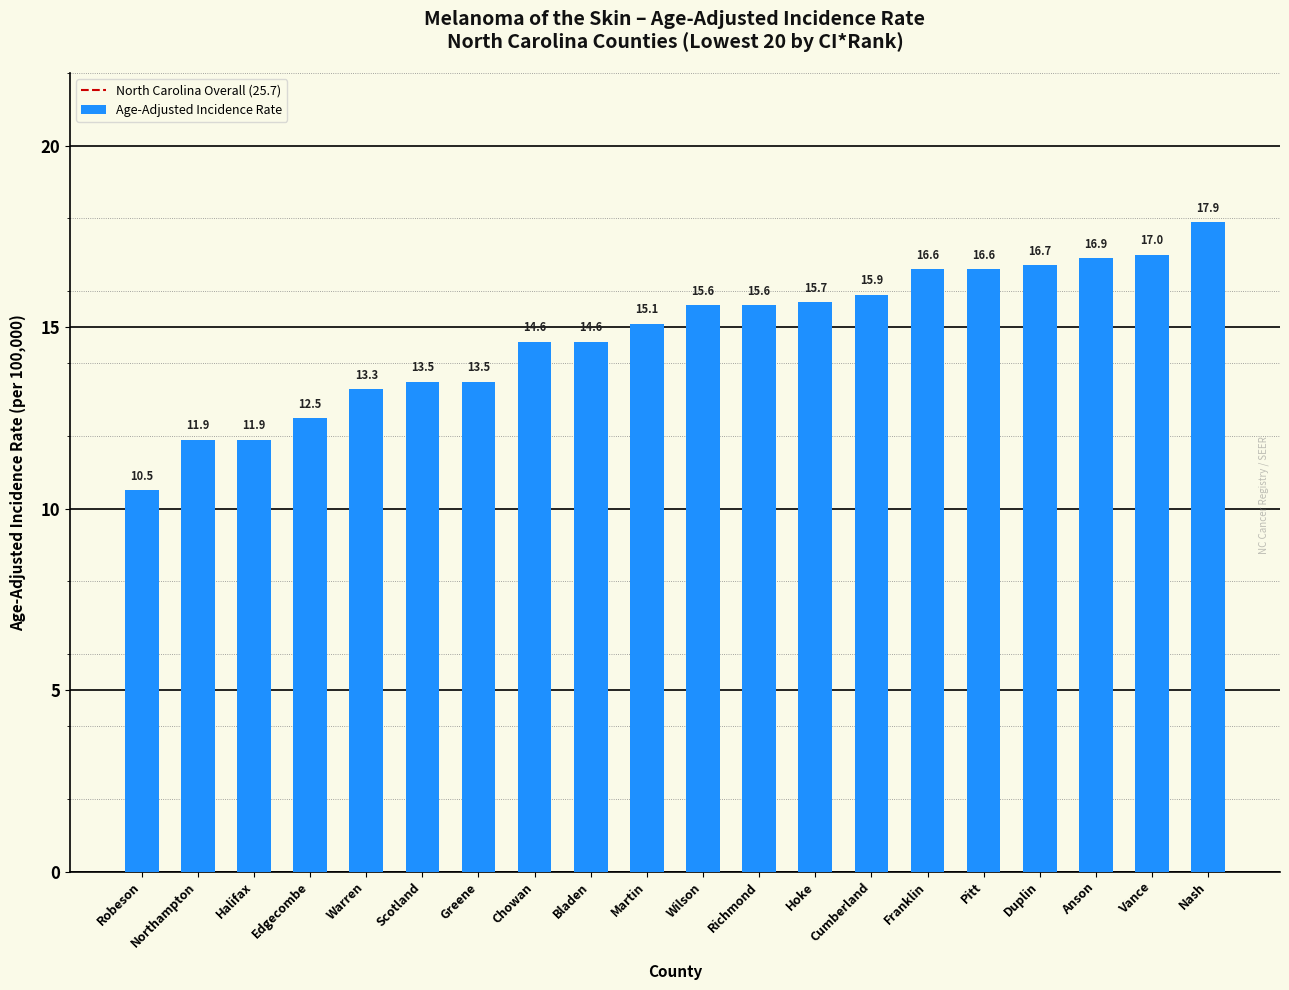

True or false: the data shows 15.1 at Martin.

True